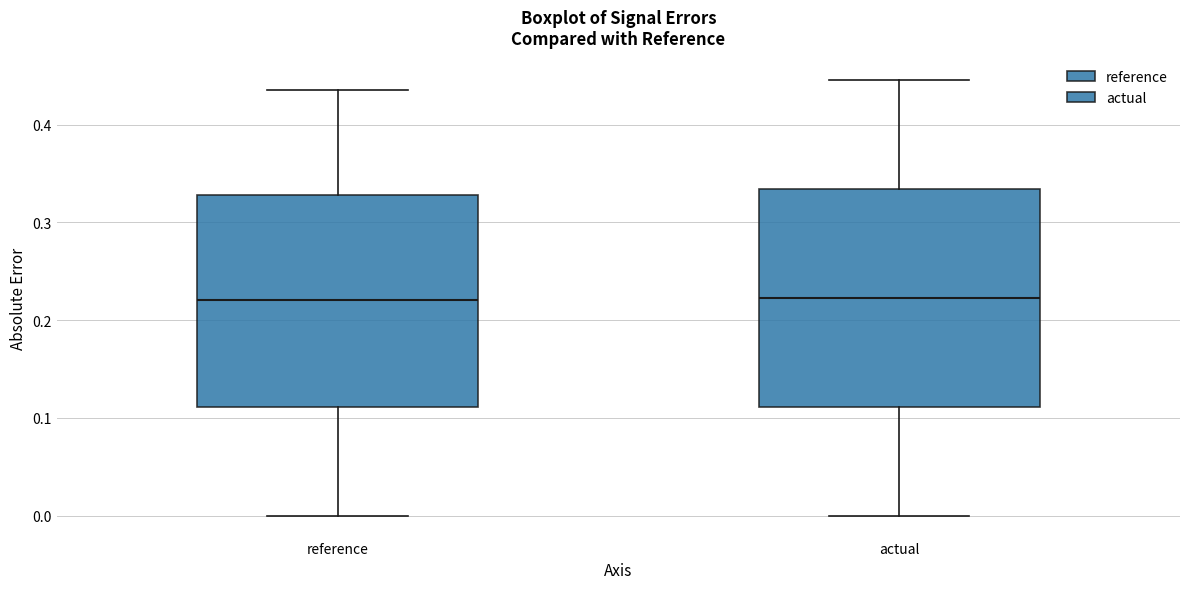

Reading left to right, read every box against the y-axis: the position of its median line, the range the box covers, and the ends of its whiskers. The values are not printed on the chart, so give them approximately, as read against the axis.

reference: median 0.22, box 0.11 to 0.33, whiskers 0.00 to 0.44
actual: median 0.22, box 0.11 to 0.33, whiskers 0.00 to 0.45